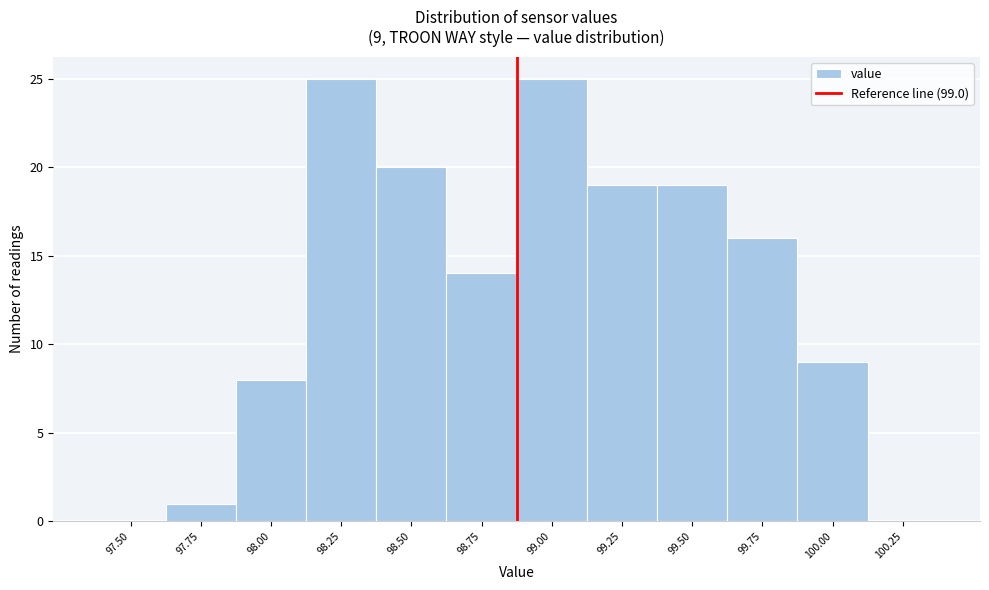

Reading left to right, transcribe all the data shown in this chart.

97.50=0	97.75=1	98.00=8	98.25=25	98.50=20	98.75=14	99.00=25	99.25=19	99.50=19	99.75=16	100.00=9	100.25=0